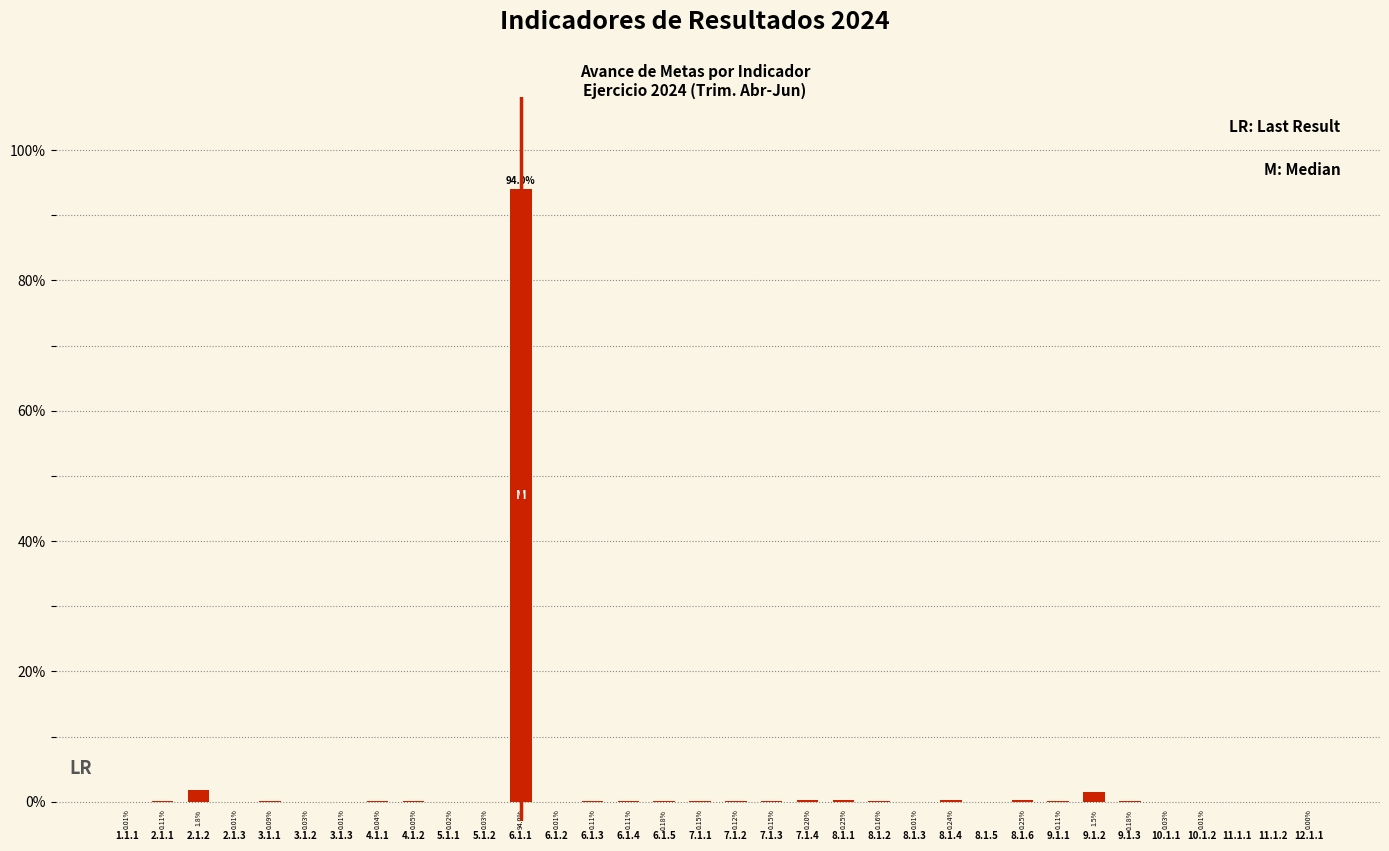

What is the sum of all values?

100.0